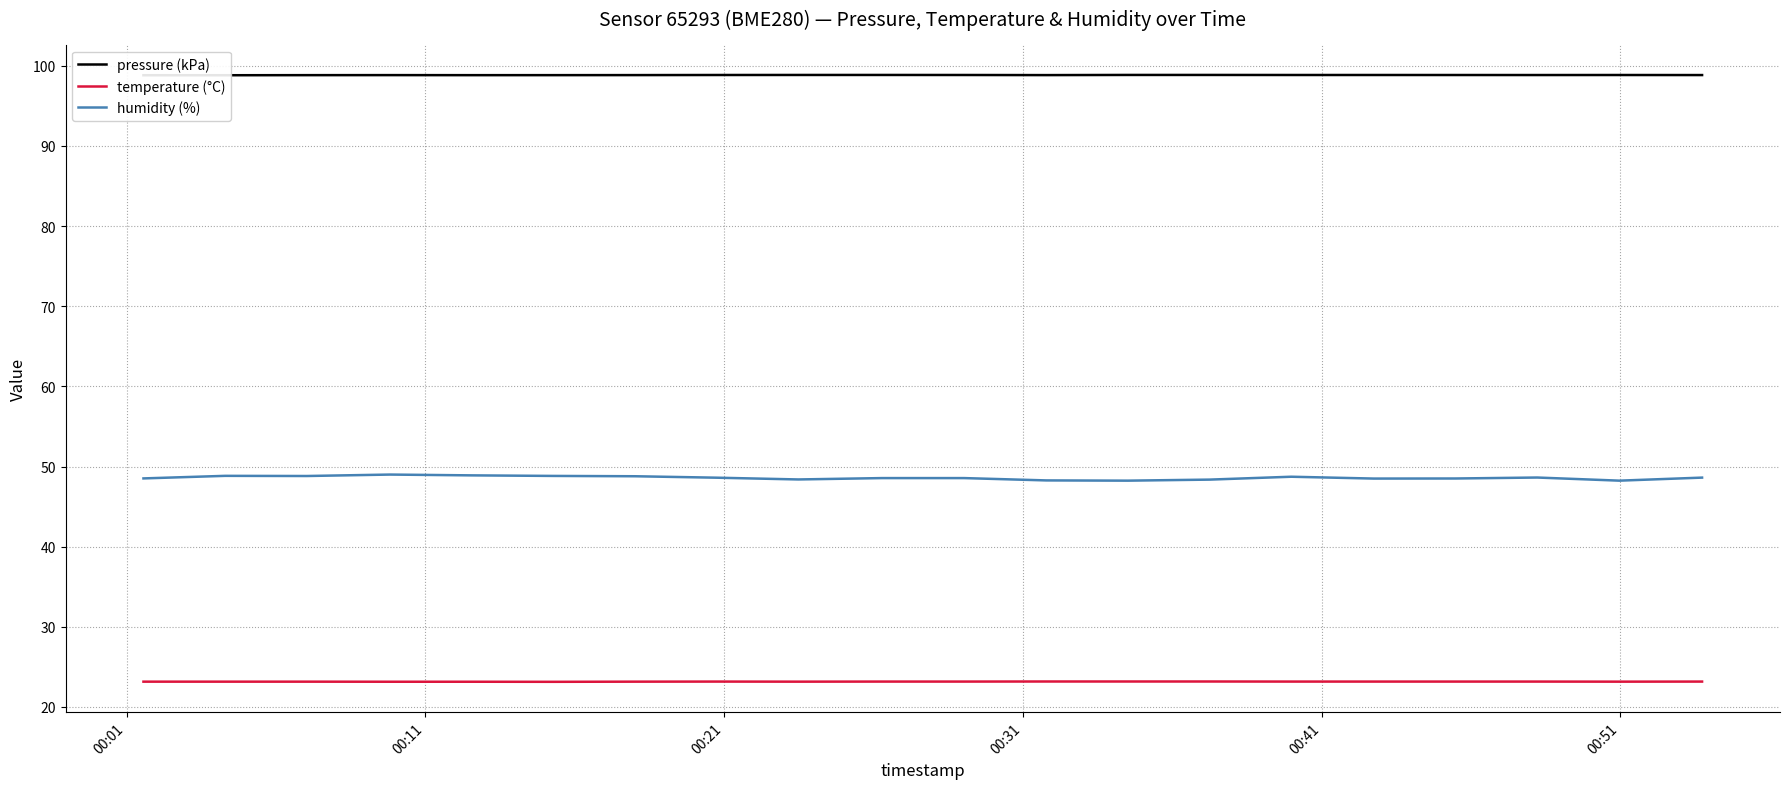

What is the minimum value for temperature (°C)?

23.1